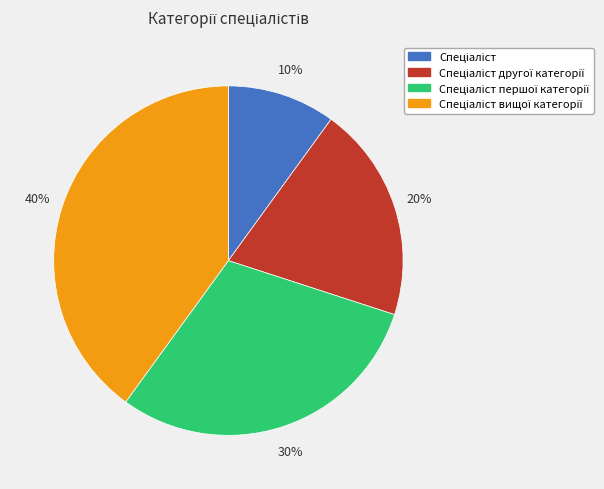

To the nearest percent, what is the average slice percentage?

25%